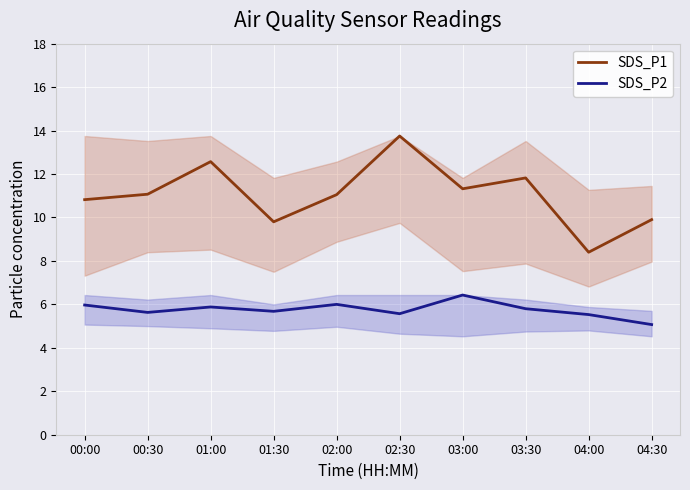

What is the sum of the SDS_P1 values at 03:00 and 01:30?

21.1